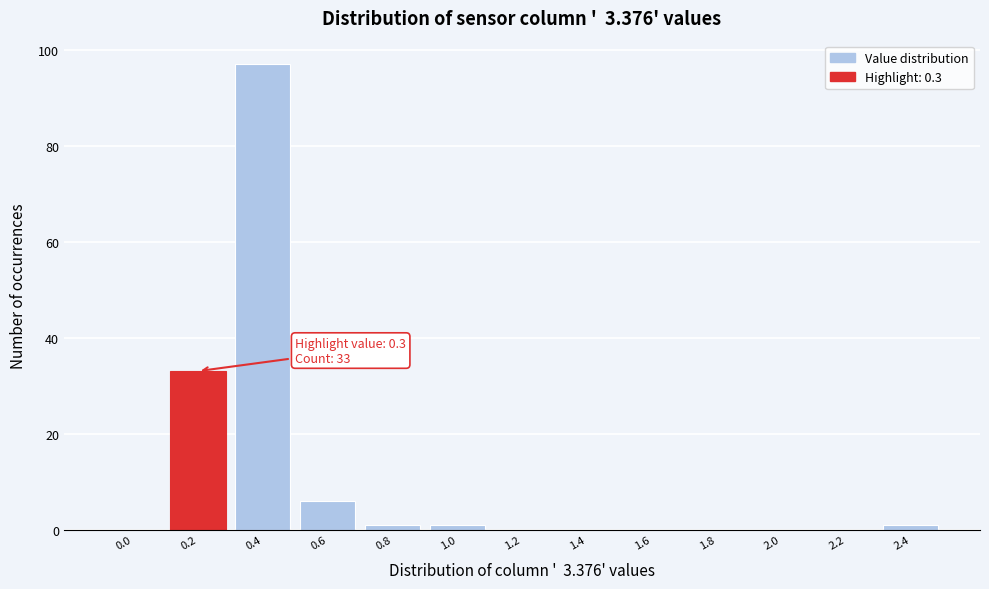

Reading left to right, list all the values displayed in this chart.

0.0=0	0.2=33	0.4=97	0.6=6	0.8=1	1.0=1	1.2=0	1.4=0	1.6=0	1.8=0	2.0=0	2.2=0	2.4=1